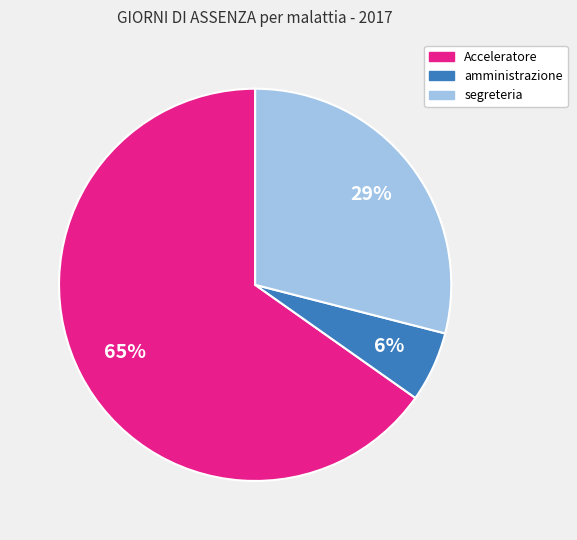

Which slice is the smallest?

amministrazione